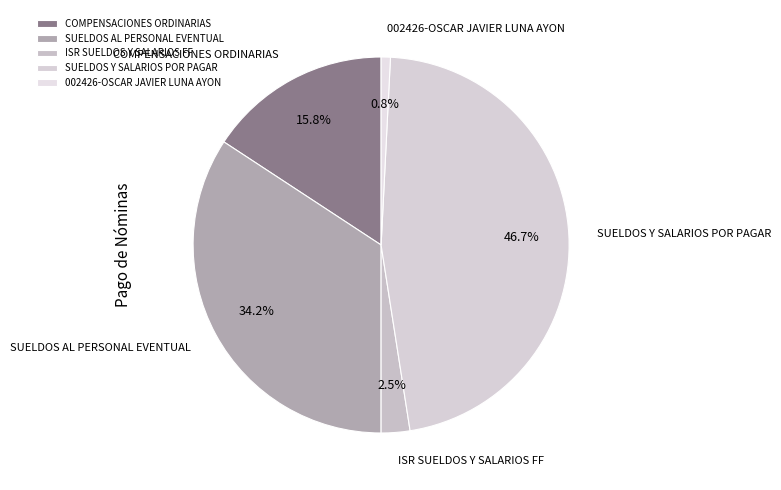

True or false: 002426-OSCAR JAVIER LUNA AYON accounts for 11% of the total.

False